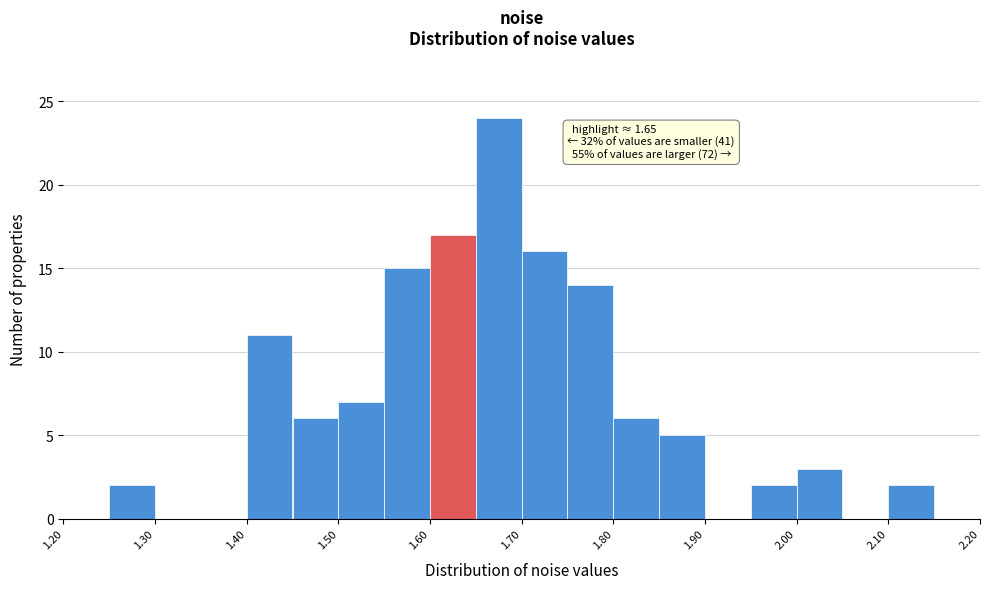

Over which range of the x-axis is the bar tallest?

1.65 to 1.70